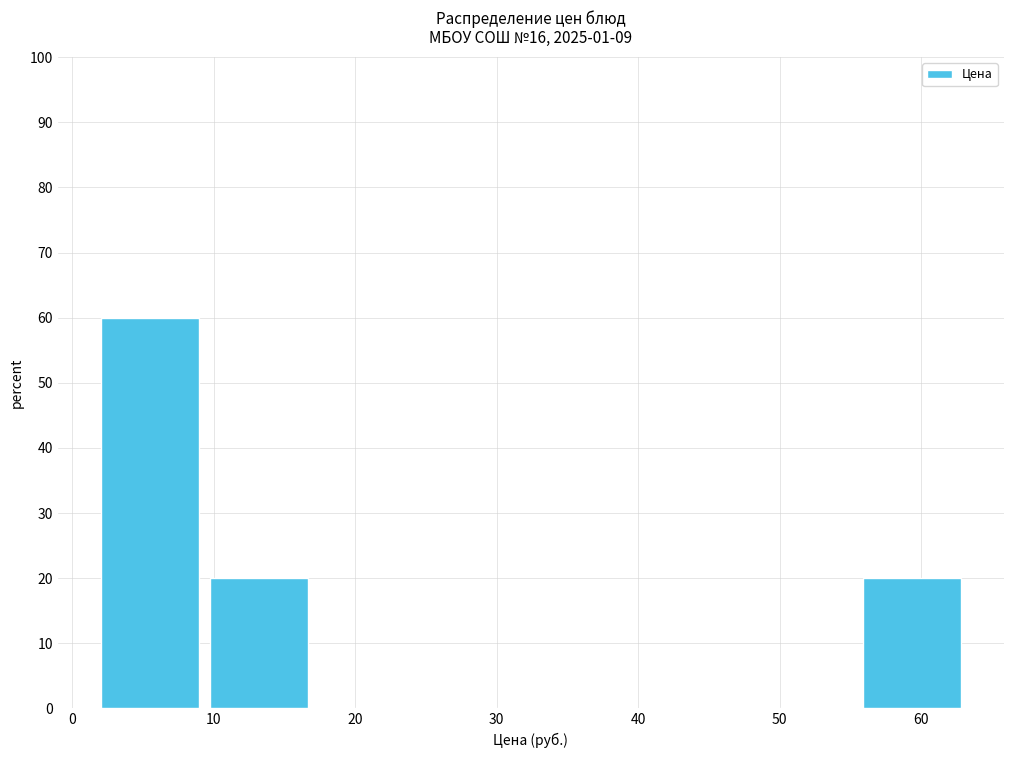

Reading left to right, list every bar in this chart as the range it spans on the x-axis followed by its height. Neither the bar edges nor the heights are printed on the chart, so give them approximately, as read against the axes.

2 to 9: 60
9 to 17: 20
17 to 25: 0
25 to 32: 0
32 to 40: 0
40 to 48: 0
48 to 56: 0
56 to 63: 20